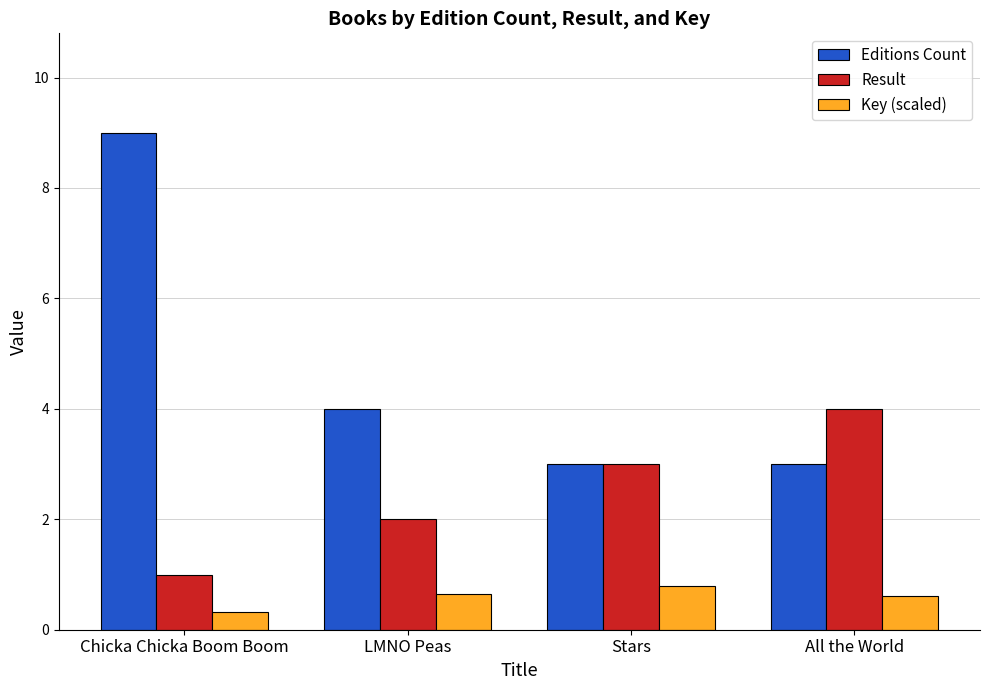

Count the number of data series in this chart.

3